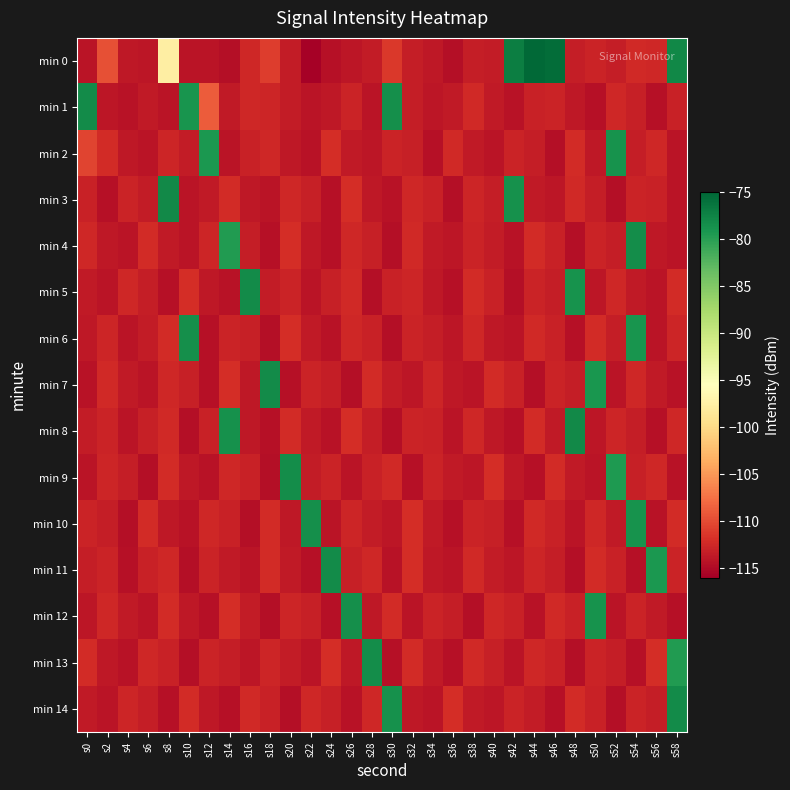

How many data points does each series have?

30